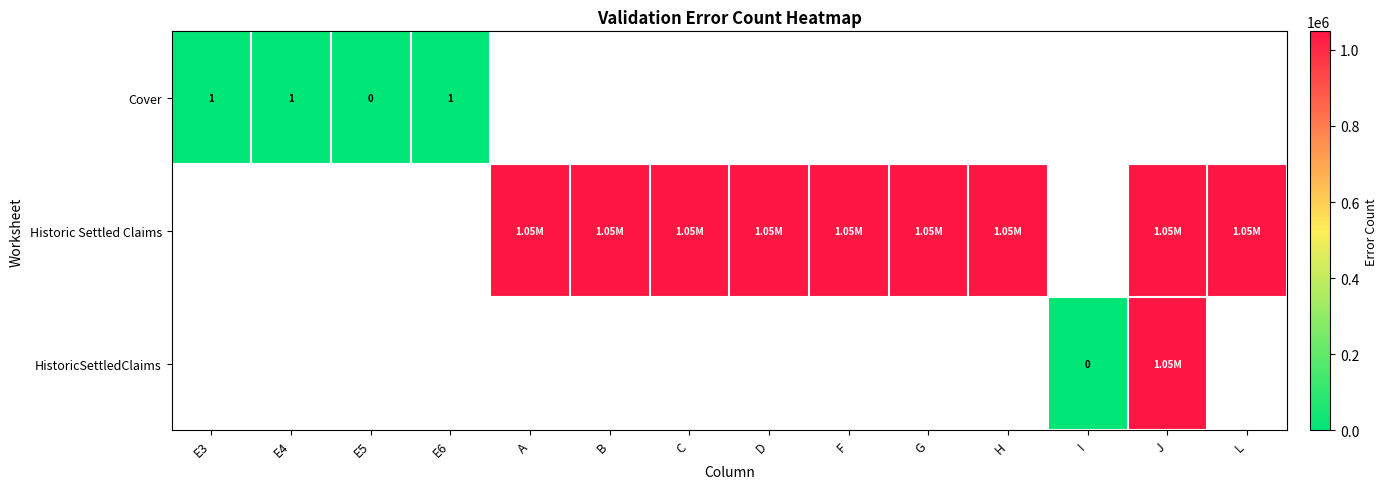

Rank the categories by Cover value from highest to lowest.

E3, E4, E6, A, B, C, D, F, G, H, I, J, L, E5